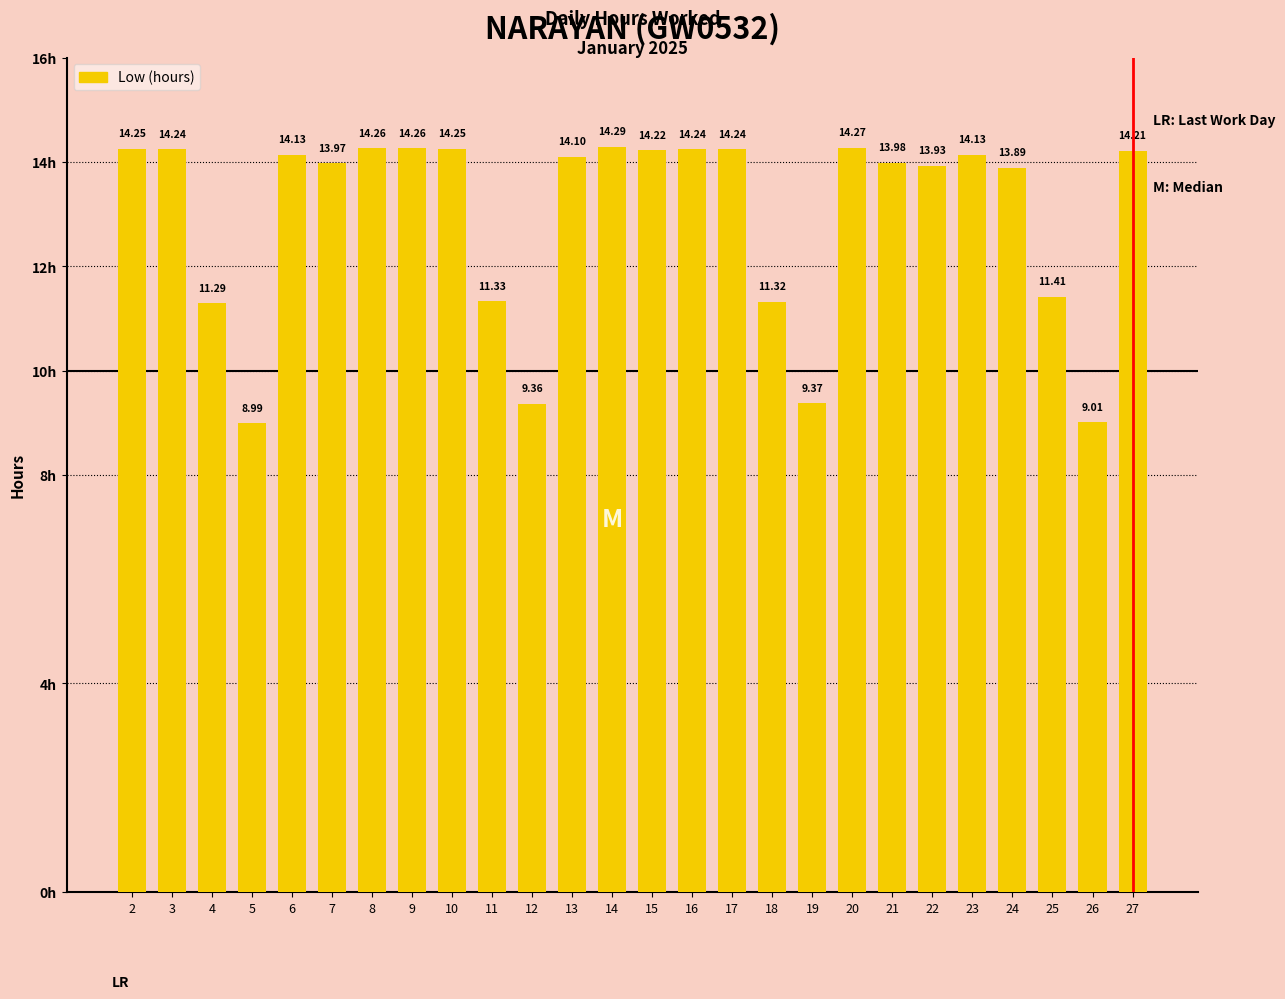

What is the average value?

13.0